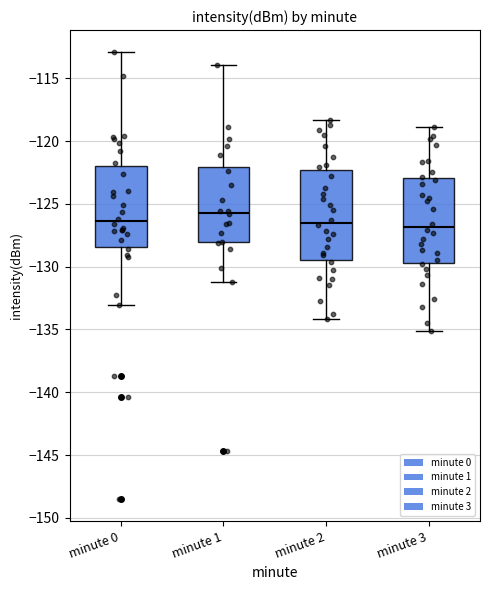

Reading left to right, transcribe this box plot: for each box, give where its median line is, the range the box spans, and where its two whiskers end, as read against the y-axis. The values are not printed on the chart, so give them approximately, as read against the axis.

minute 0: median -126.5, box -128.5 to -122.0, whiskers -133.0 to -113.0
minute 1: median -125.5, box -128.0 to -122.0, whiskers -131.0 to -114.0
minute 2: median -126.5, box -129.5 to -122.5, whiskers -134.0 to -118.5
minute 3: median -127.0, box -129.5 to -123.0, whiskers -135.0 to -119.0